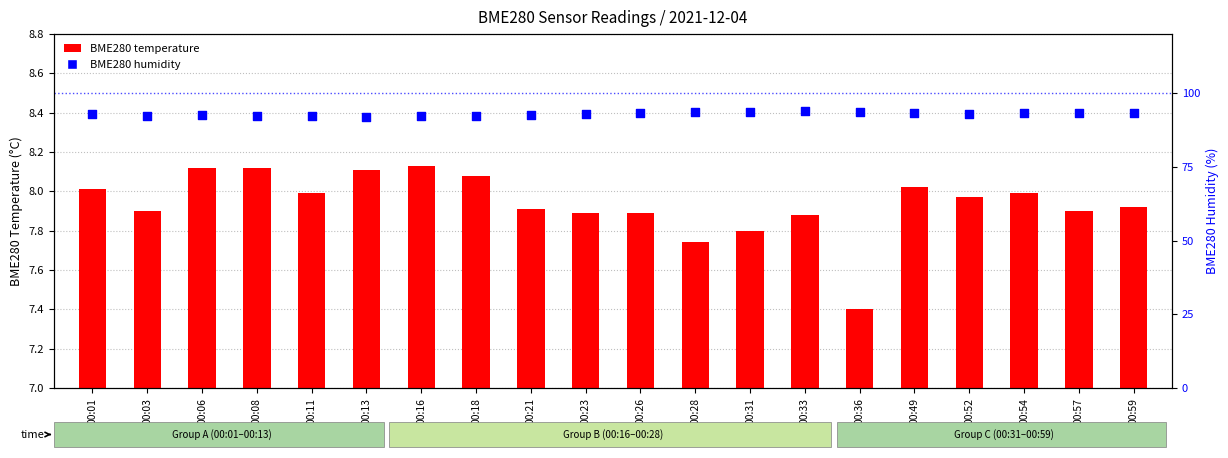

Which series has the largest total across all categories?

BME280 humidity